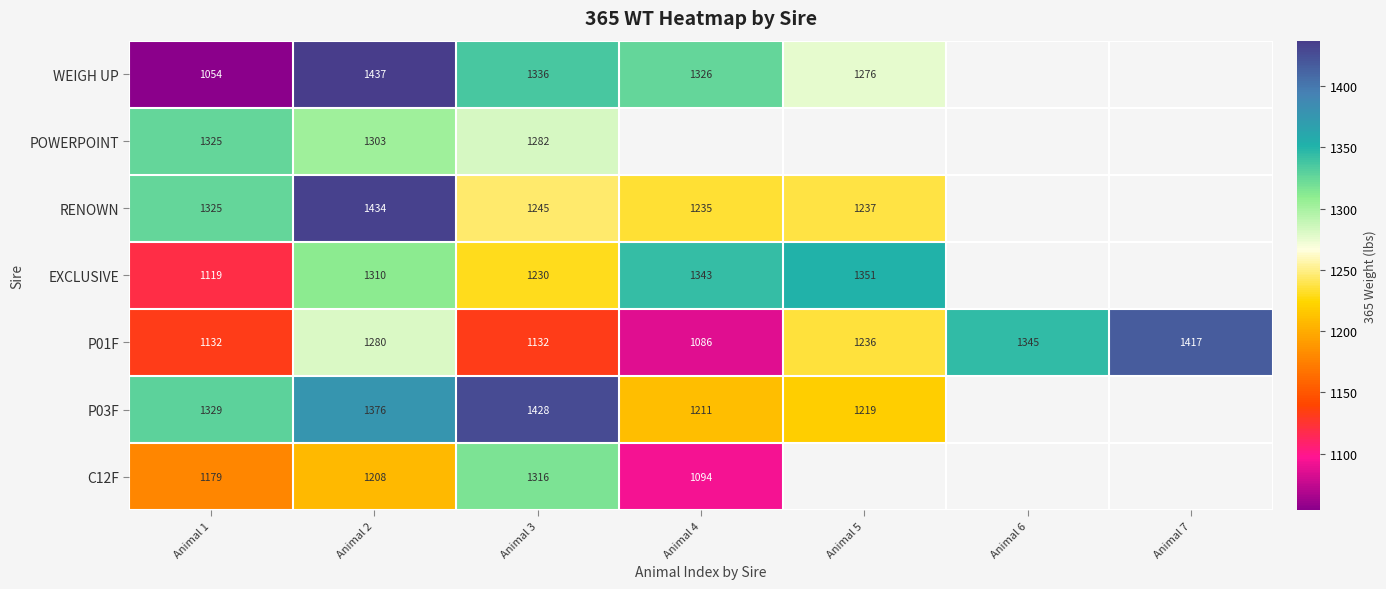

What is the difference between the highest and lowest values at Animal 2?

229